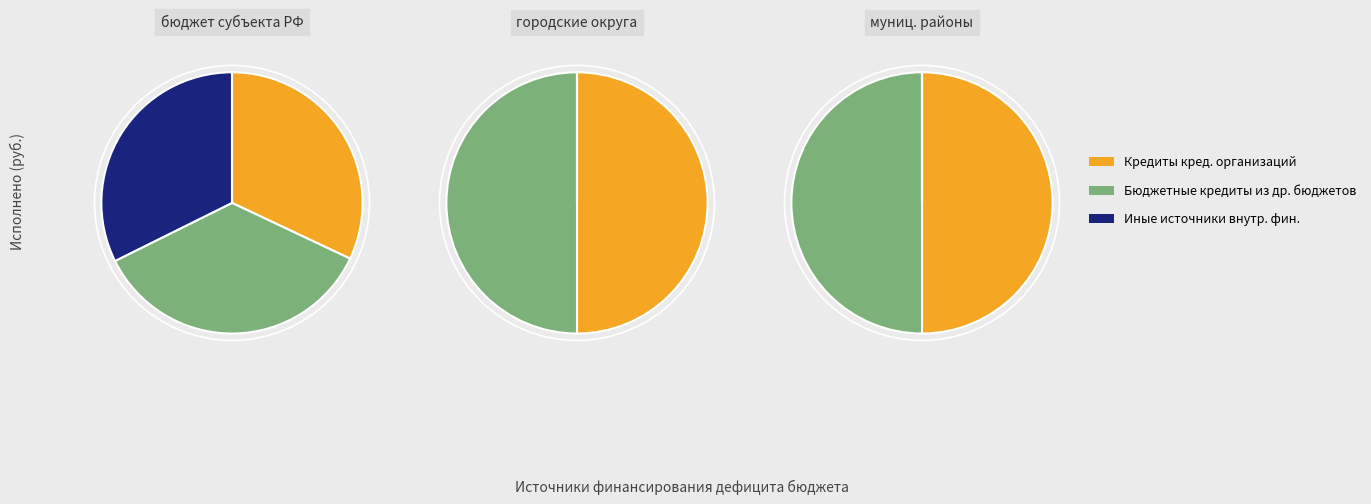

How many segments does this pie chart have?

7